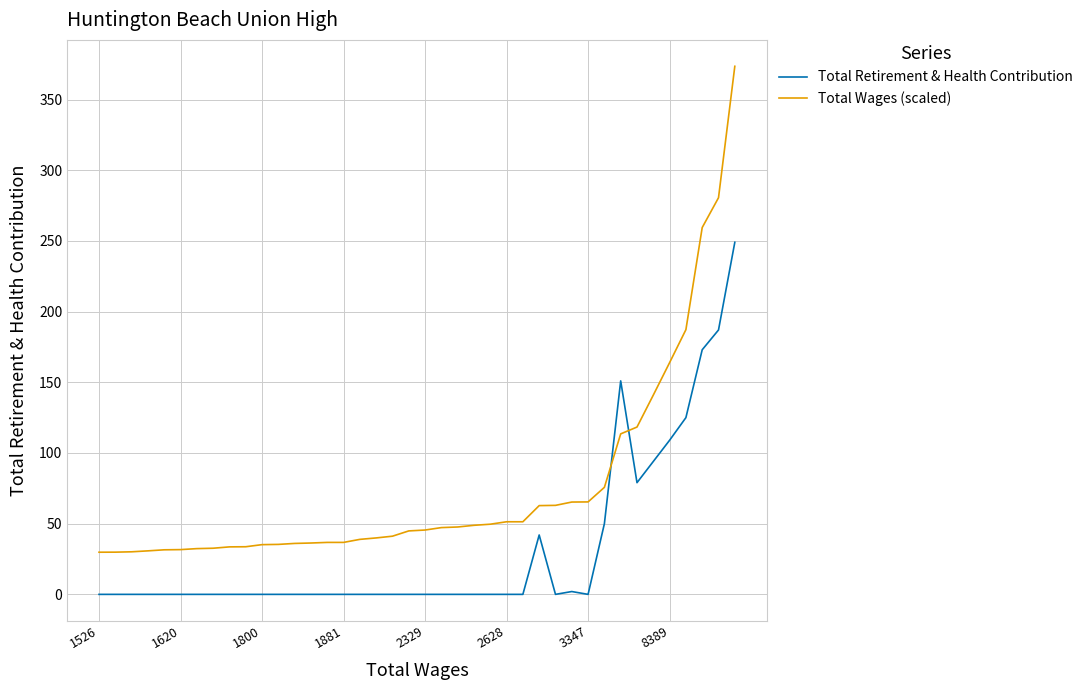

List the series in order of their overall mean, highest first.

Total Wages (scaled), Total Retirement & Health Contribution